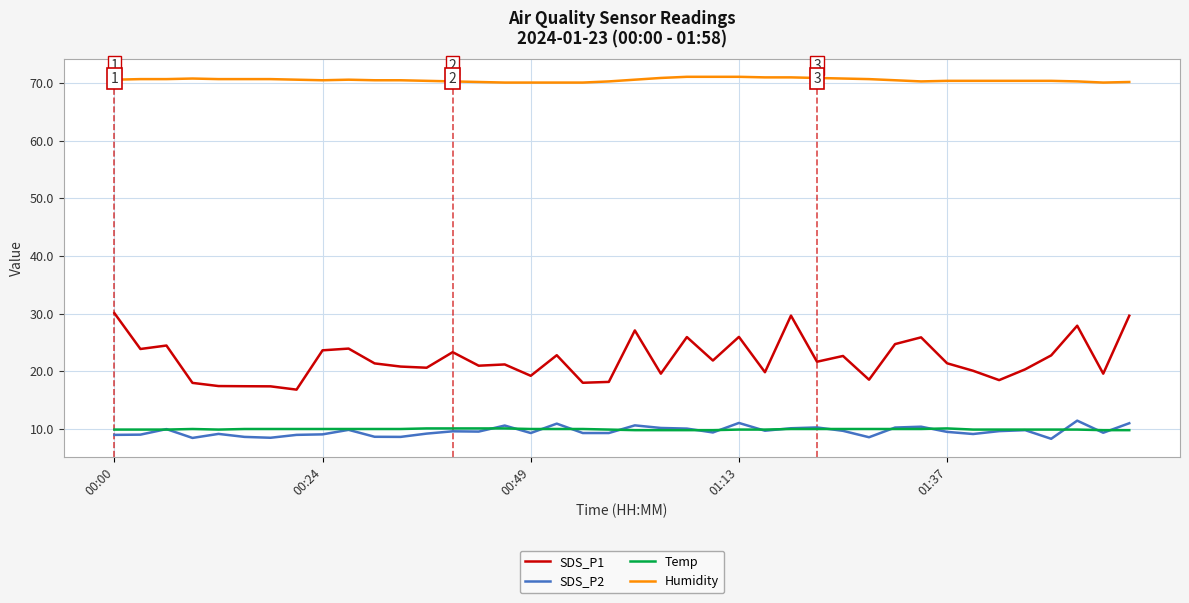

What is the maximum value for Temp?

10.1